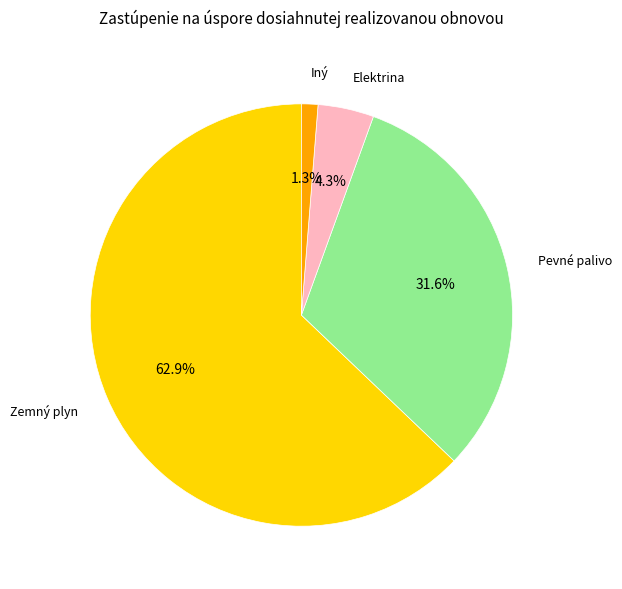

Is there any slice that represents more than half of the pie?

Yes